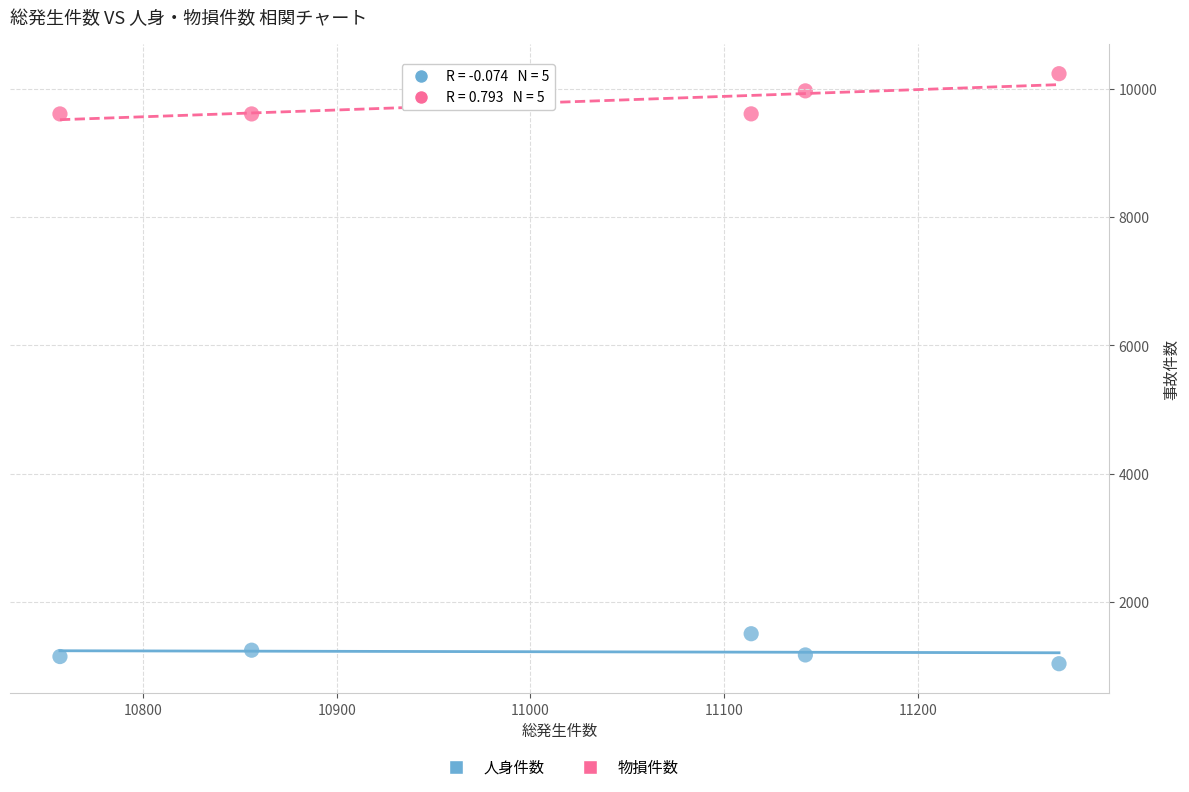

What are all the series names shown in the legend?

人身件数, 物損件数